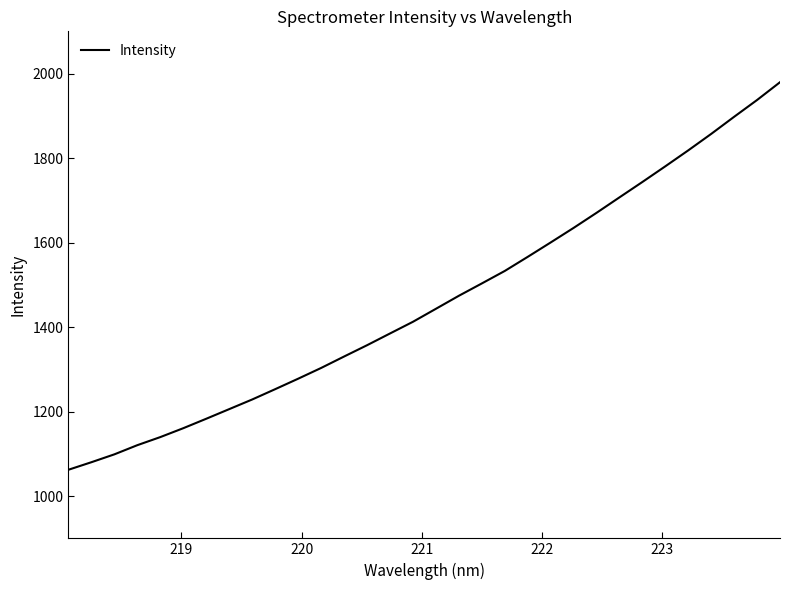

What is the difference between the maximum and minimum values?

917.2